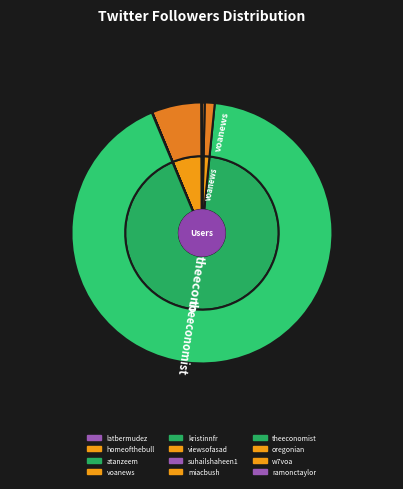

How many segments does this pie chart have?

12